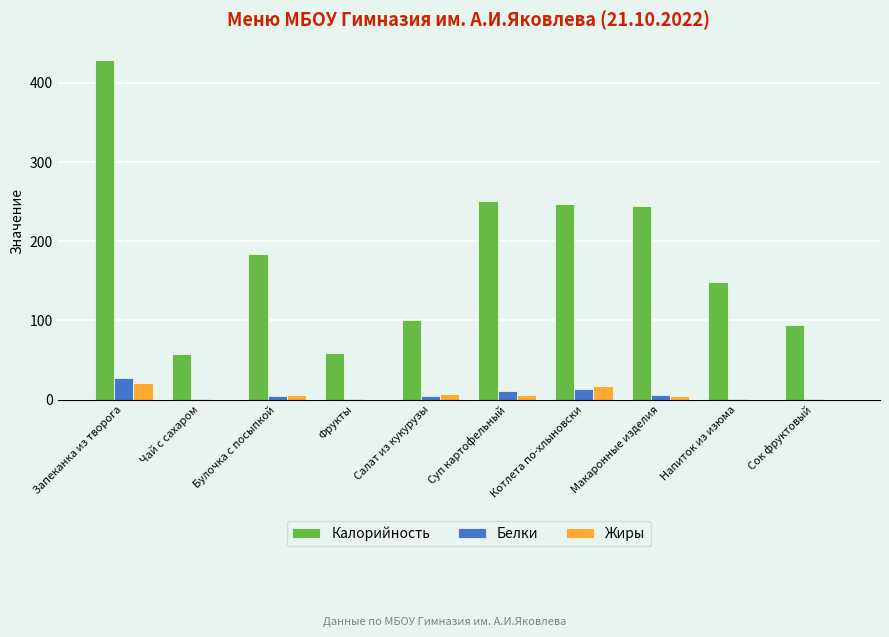

What is the sum of all Белки values?

70.6